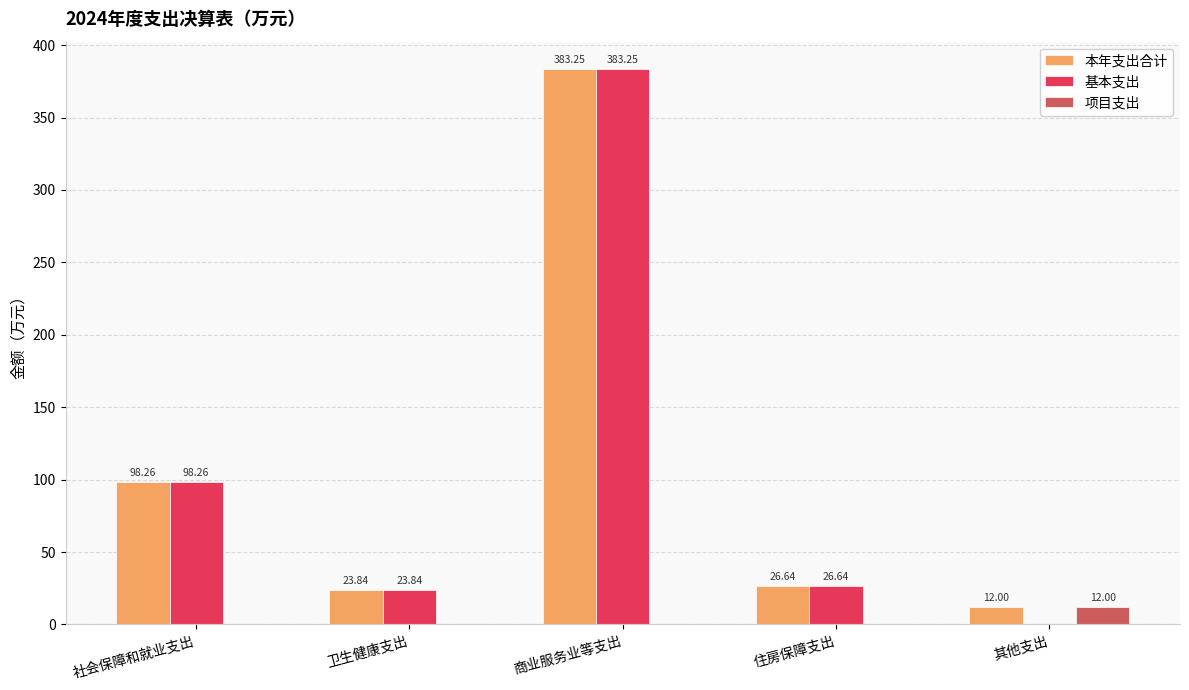

How many data points in 基本支出 are above 26?

3